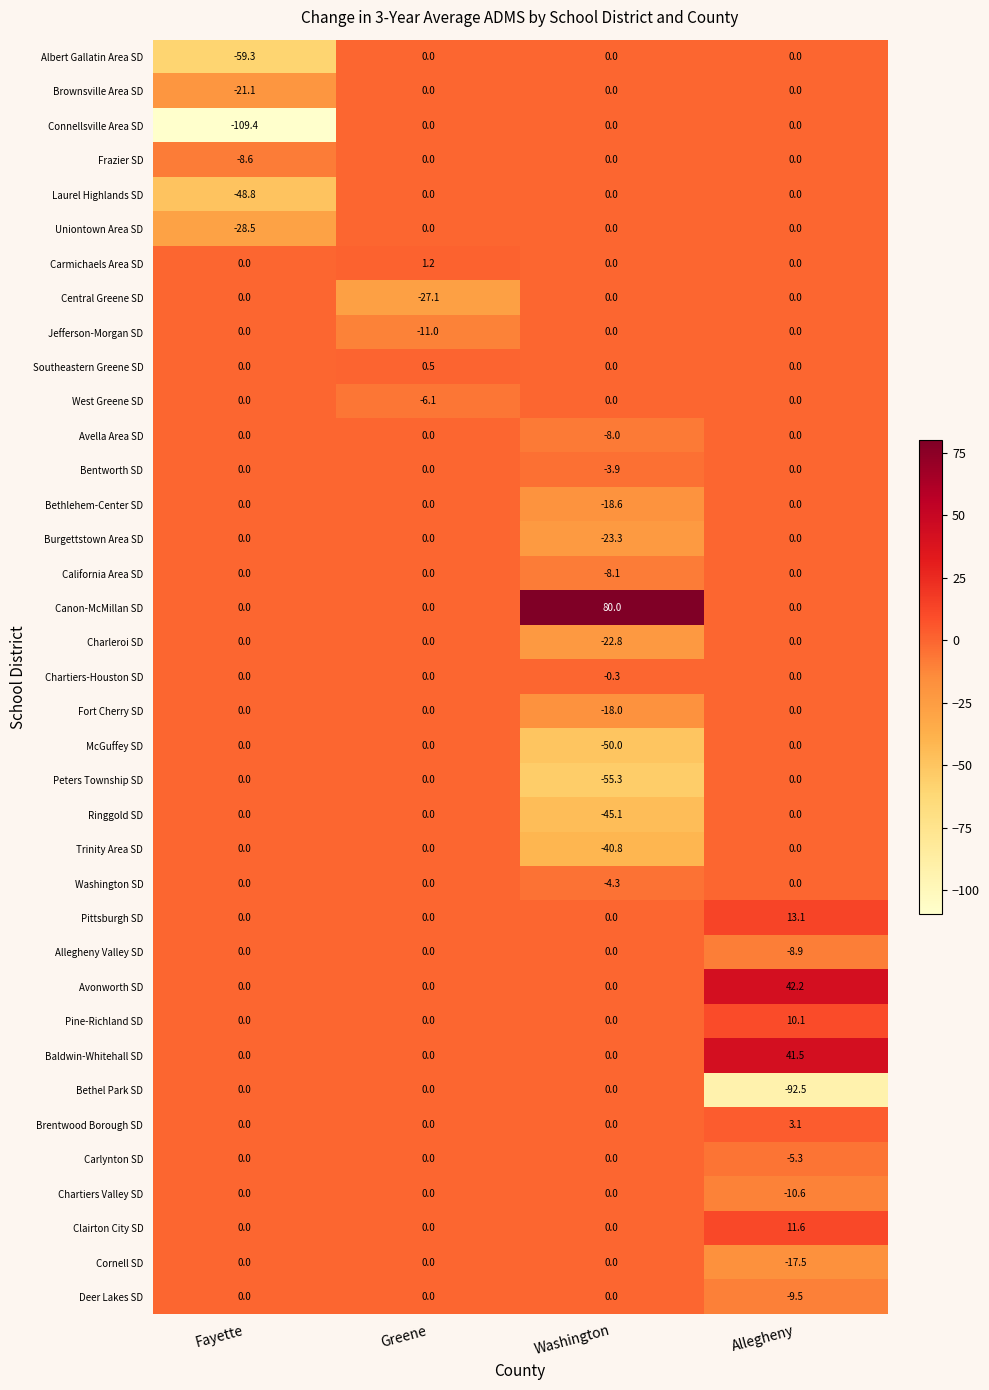

True or false: Peters Township SD has a value of 0.0 at Greene.

True